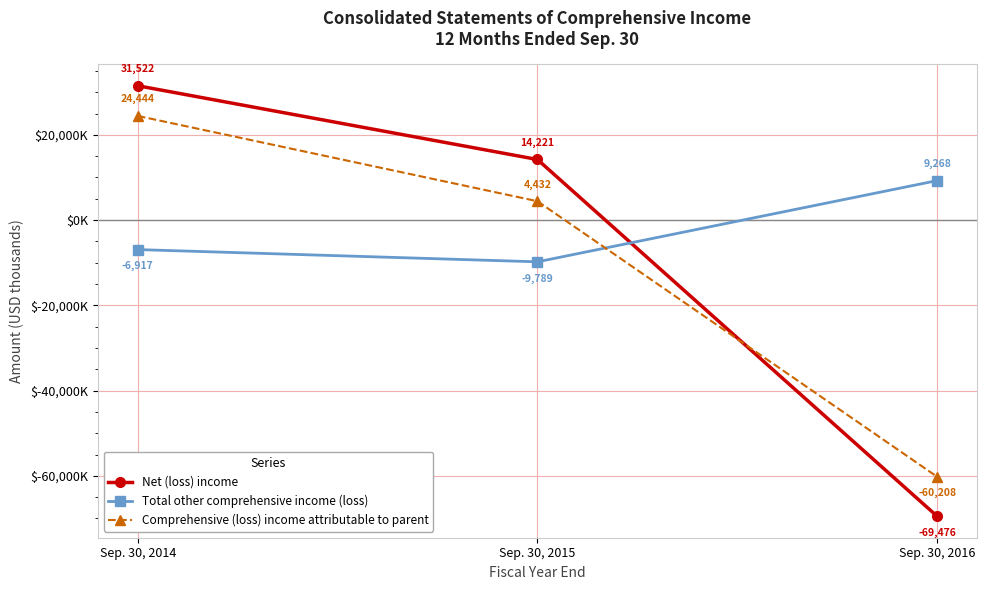

Does the chart have visible grid lines?

Yes